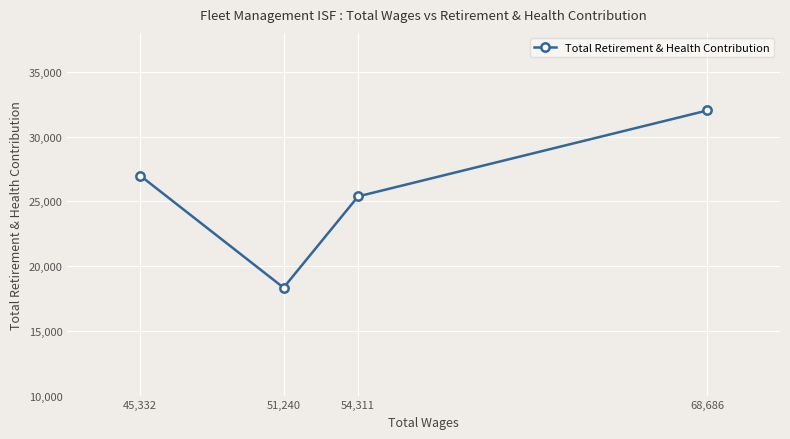

What is the difference between the values at 54,311 and 45,332?

1606